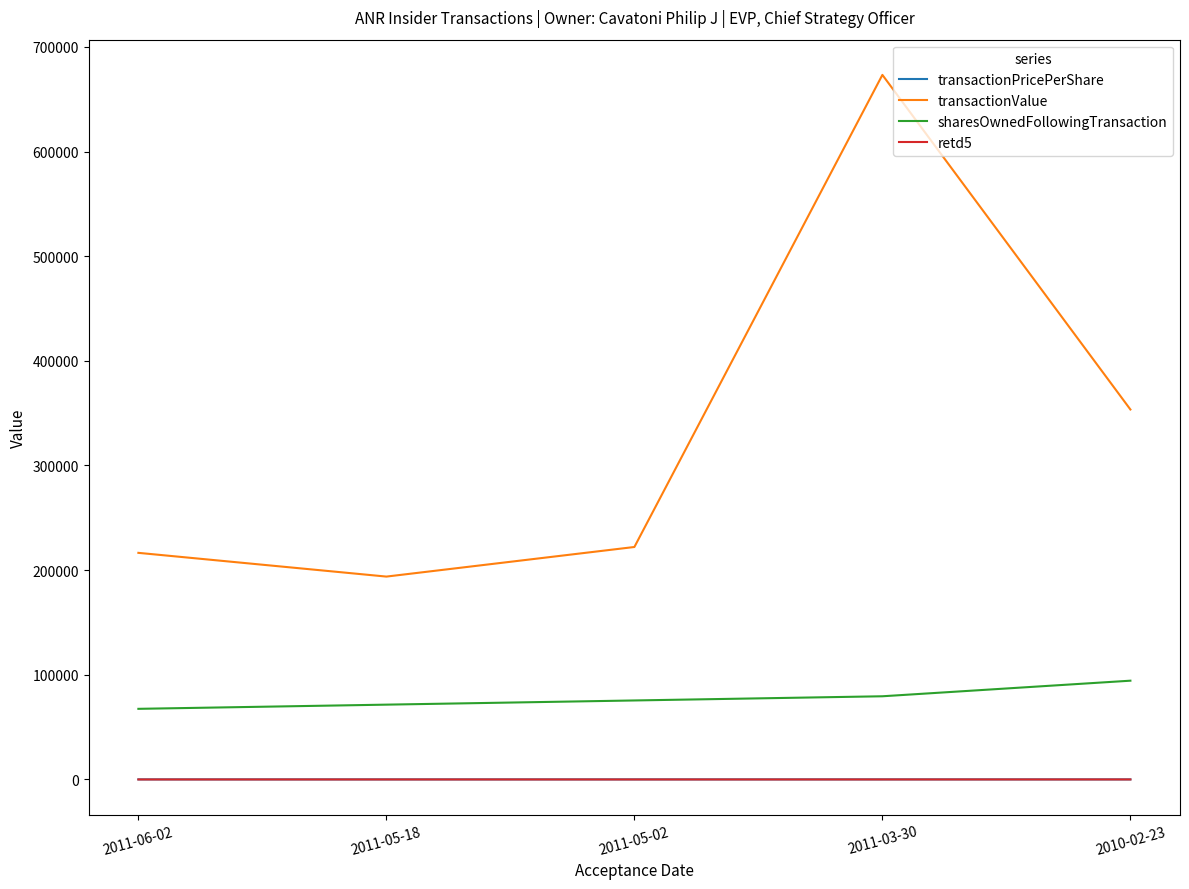

Which series has the largest total across all categories?

transactionValue